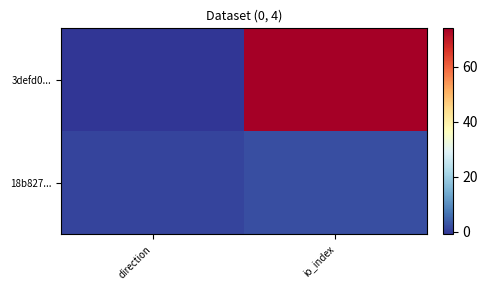

List the series in order of their overall mean, lowest first.

18b827..., 3defd0...